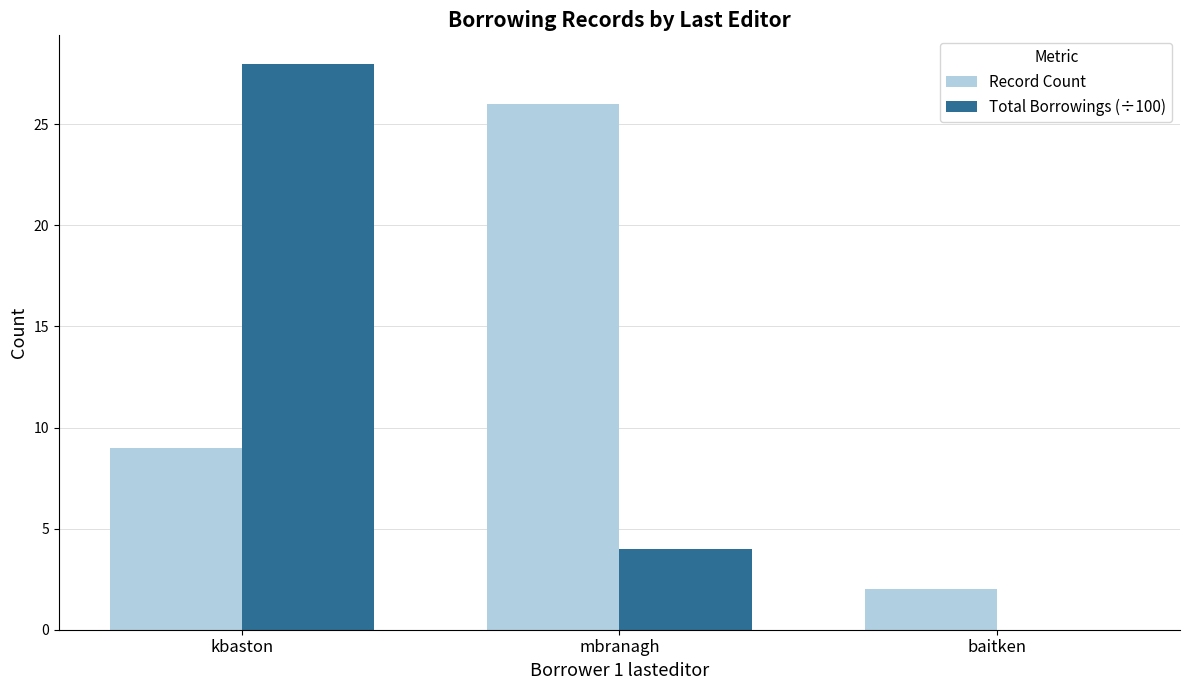

Is the value of Record Count at baitken greater than the value of Total Borrowings (÷100) at mbranagh?

No